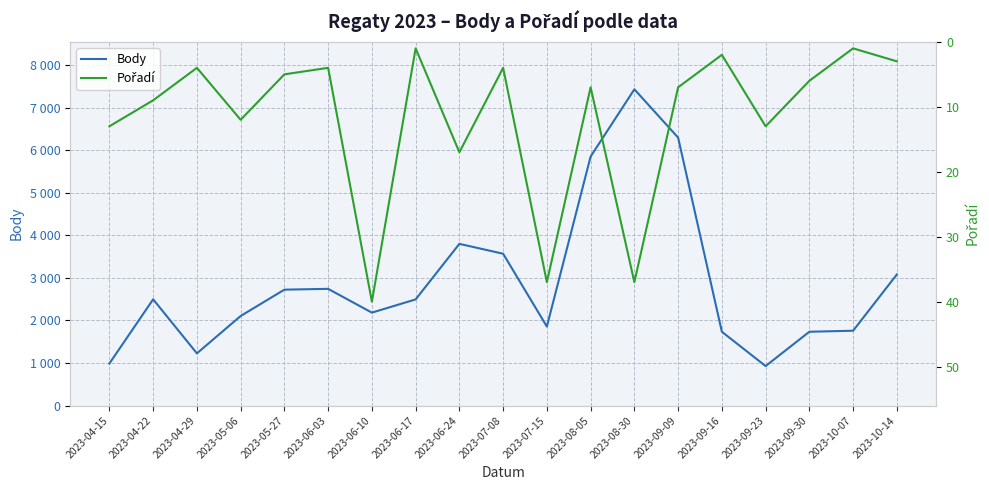

How many series are shown in this chart?

2